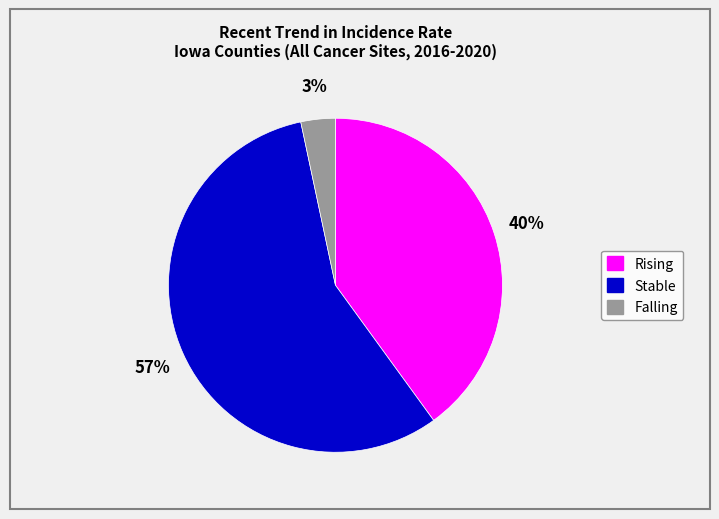

Does any single category account for the majority?

Yes